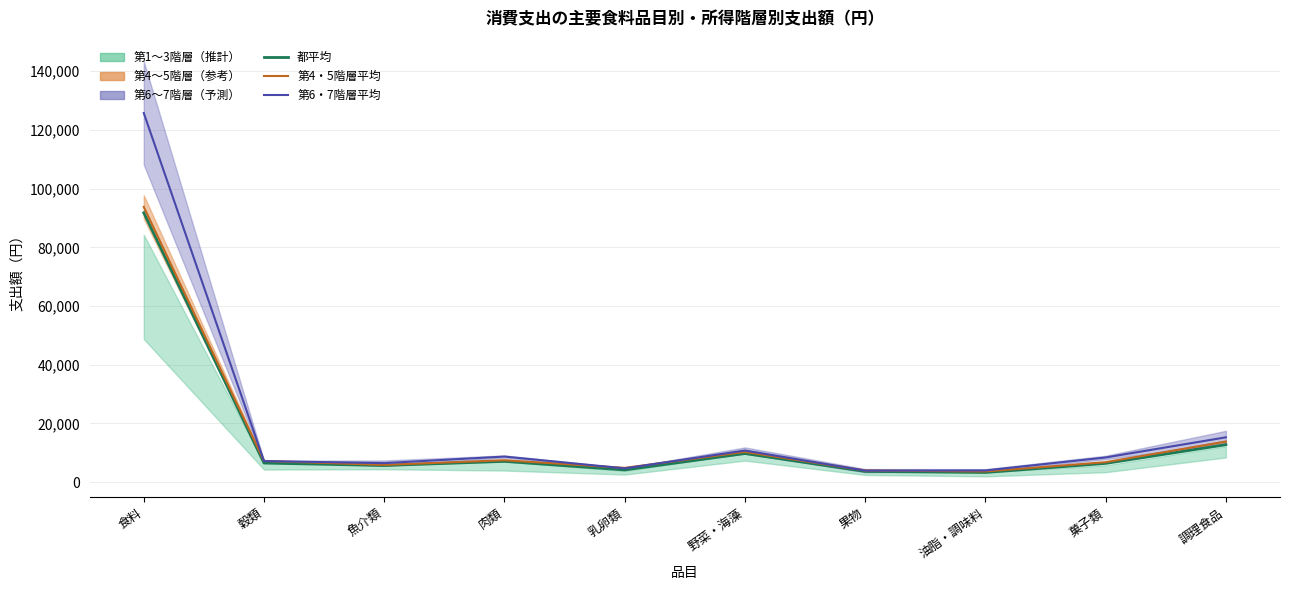

How many interior local peaks does the 都平均 series have?

2